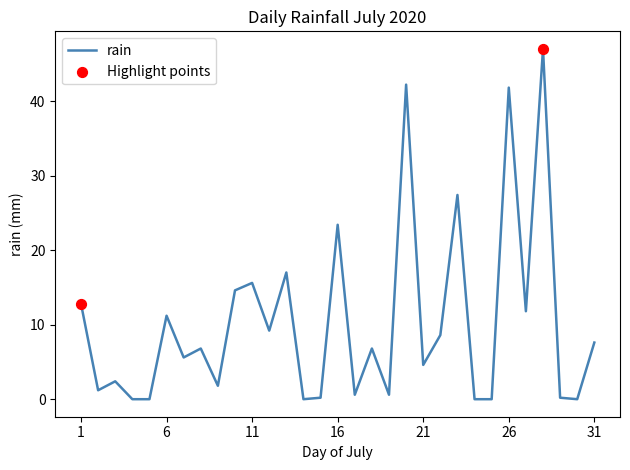

What is the greatest value displayed?

47.0